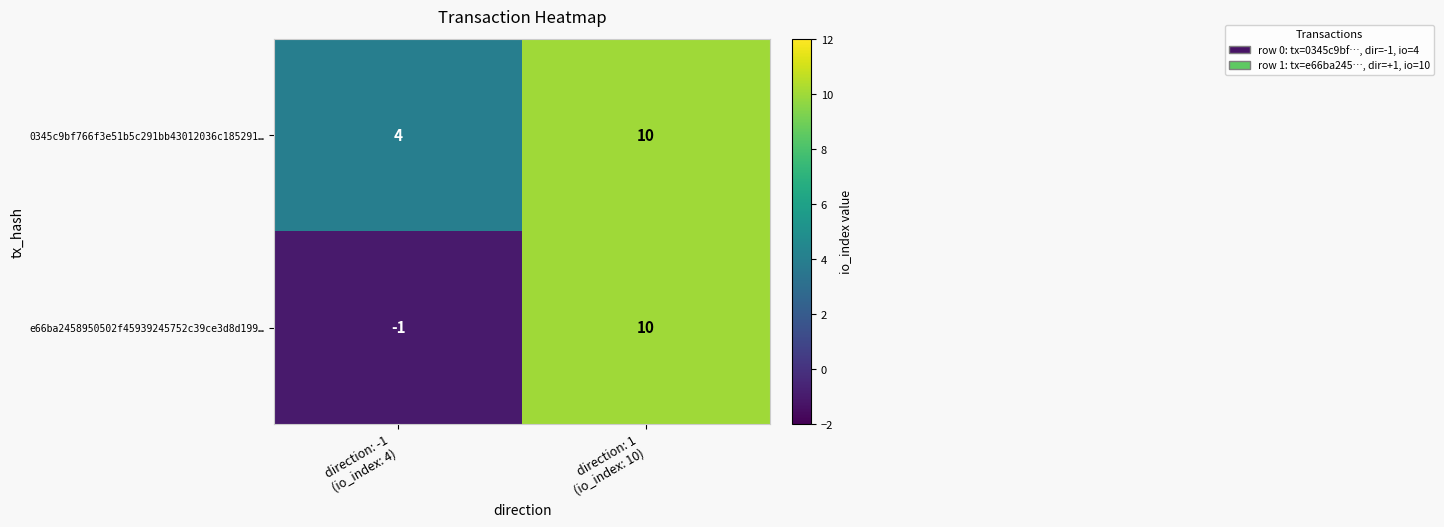

What is the average value of the 0345c9bf766f3e51b5c291bb43012036c185291… series?

7